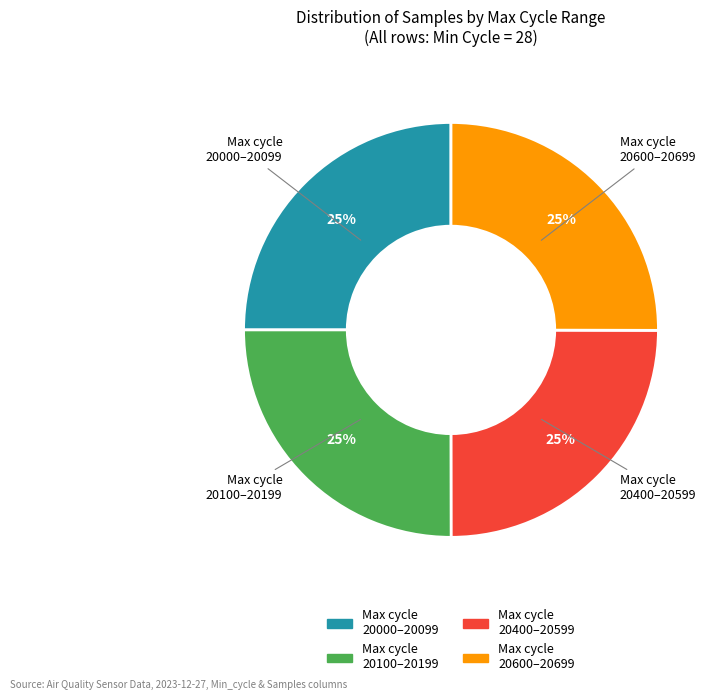

Is there a majority slice in this chart?

No